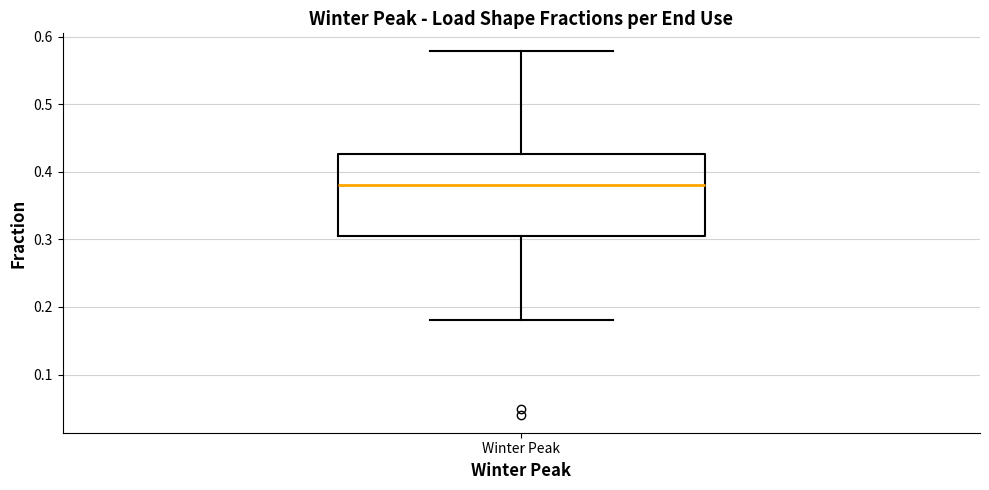

Where does the median line of the box for Winter Peak sit on the y-axis? The values are not printed on the chart, so give them approximately, as read against the axis.

0.38